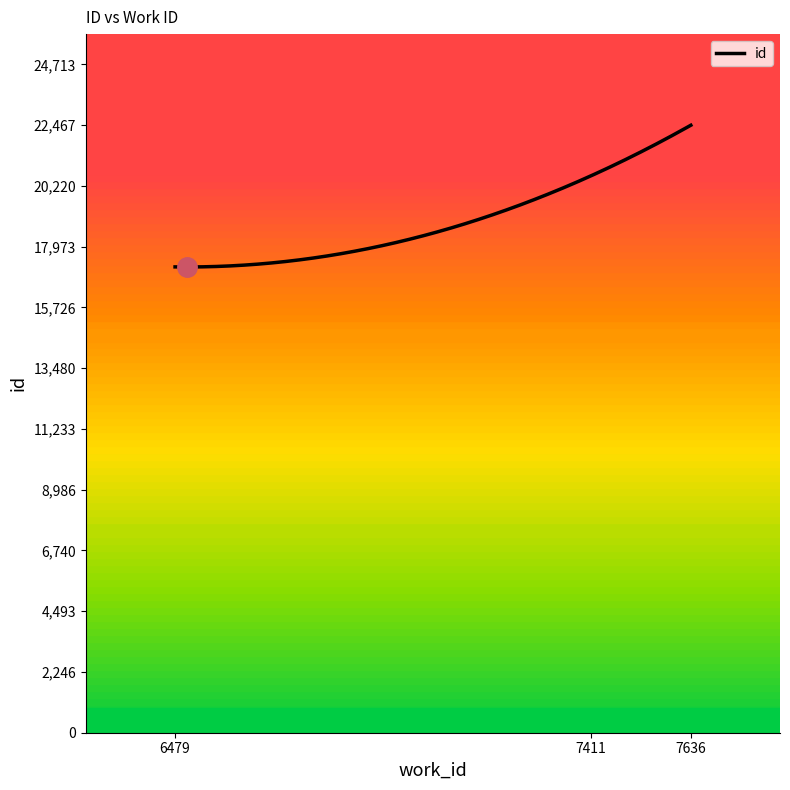

What is the greatest value displayed?

22467.0